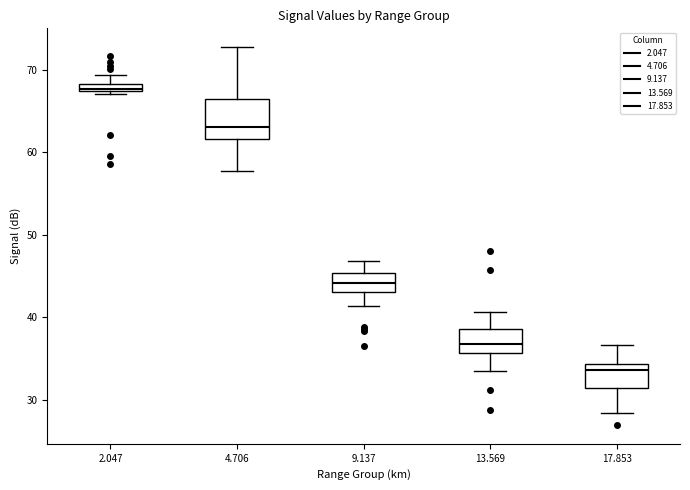

Which box is the tallest, from its lower edge to its upper edge?

4.706